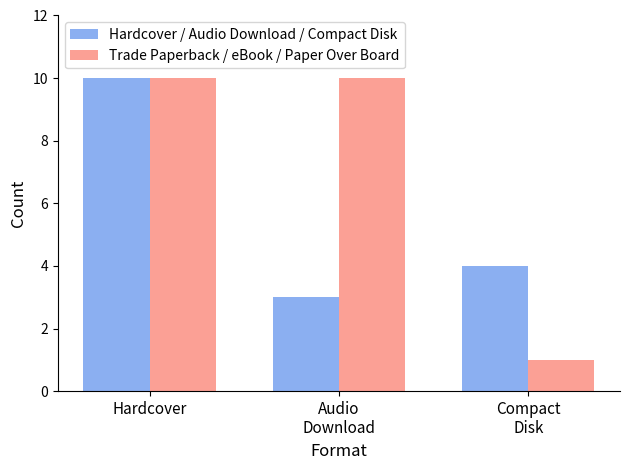

Reading left to right, extract all data points from this chart.

Hardcover / Audio Download / Compact Disk: Hardcover=10	Audio
Download=3	Compact
Disk=4
Trade Paperback / eBook / Paper Over Board: Hardcover=10	Audio
Download=10	Compact
Disk=1